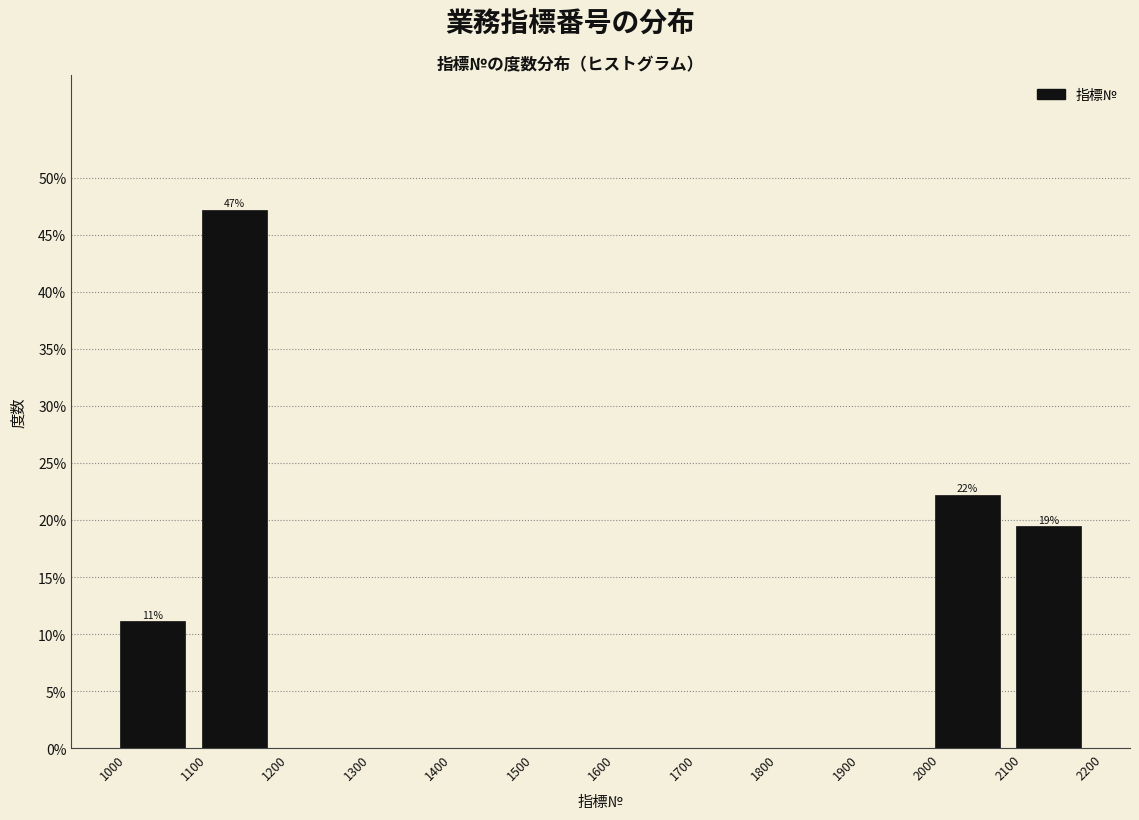

Which range on the x-axis has the tallest bar?

1100 to 1200